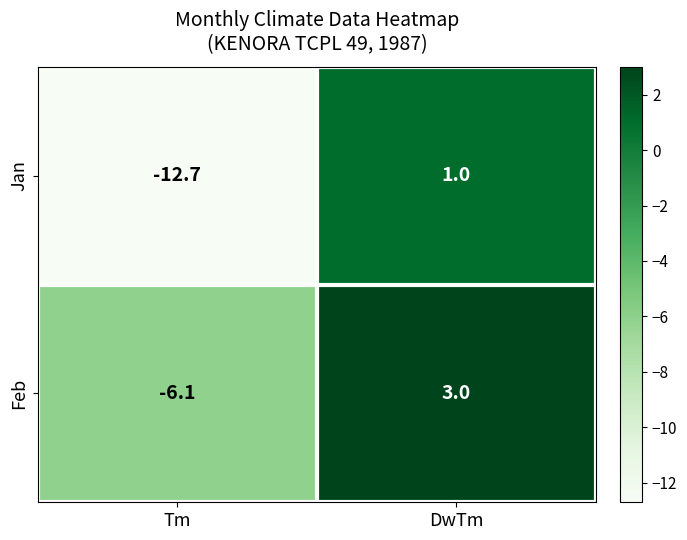

True or false: Feb has a value of -6.1 at Tm.

True